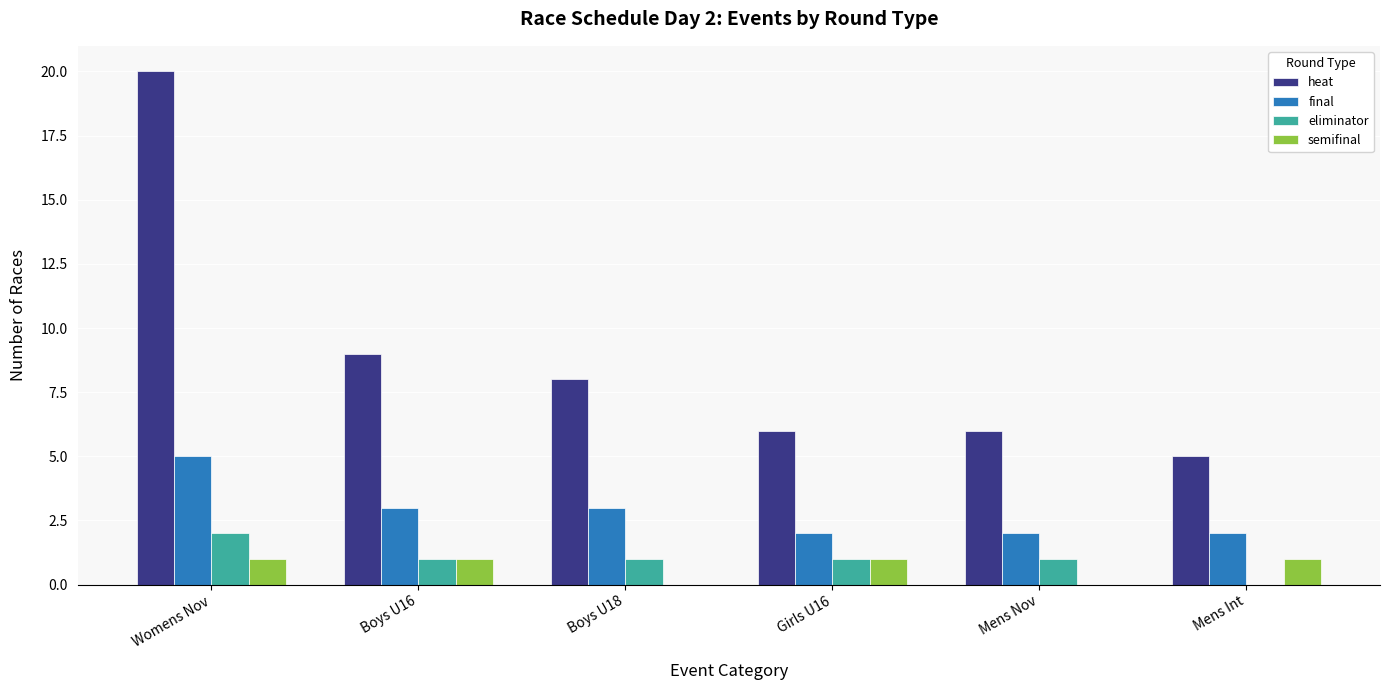

Does the chart contain stacked bars?

No